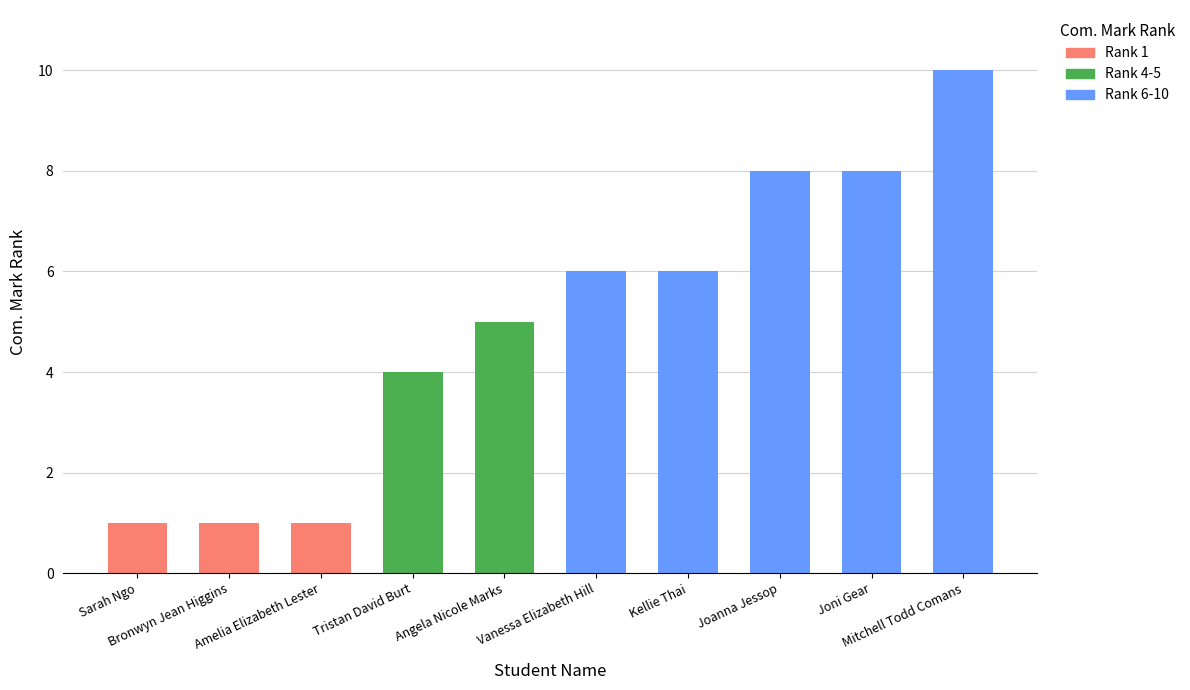

The chart shows a value of 3 at Angela Nicole Marks. True or false?

False